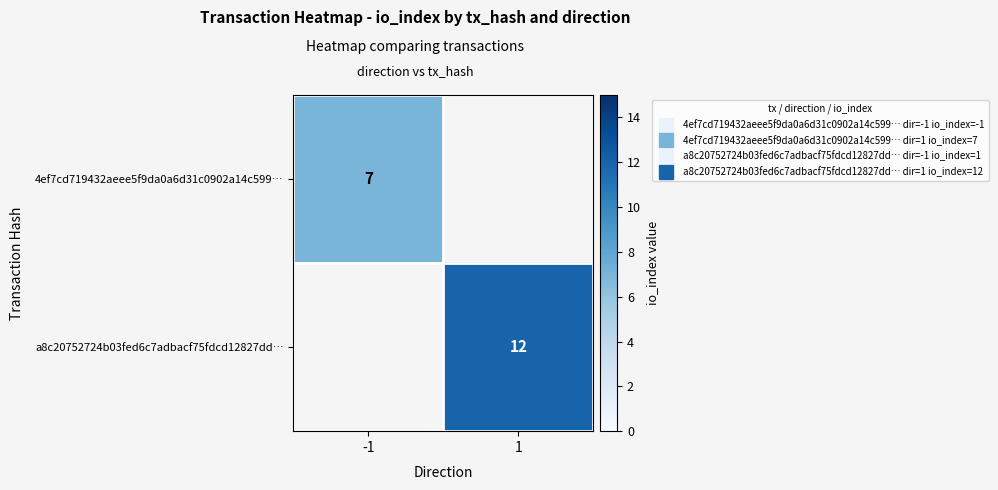

What value does the 4ef7cd719432aeee5f9da0a6d31c0902a14c599… series have at -1?

7.0